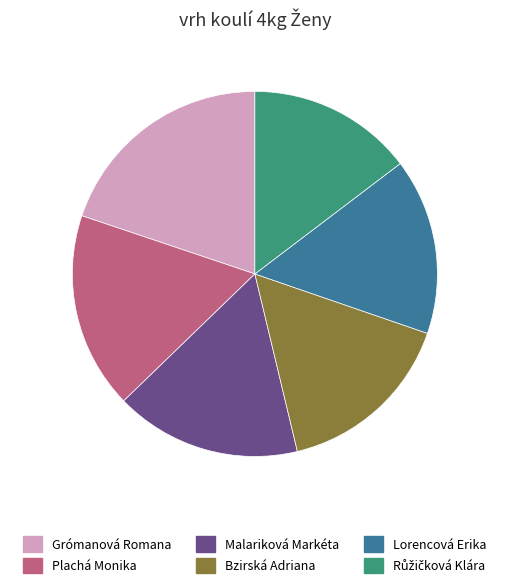

What is the largest slice in the pie chart?

Grómanová Romana